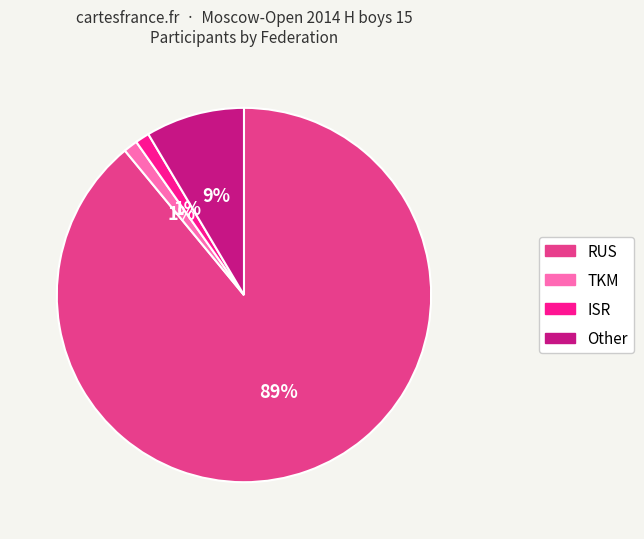

How many segments does this pie chart have?

4